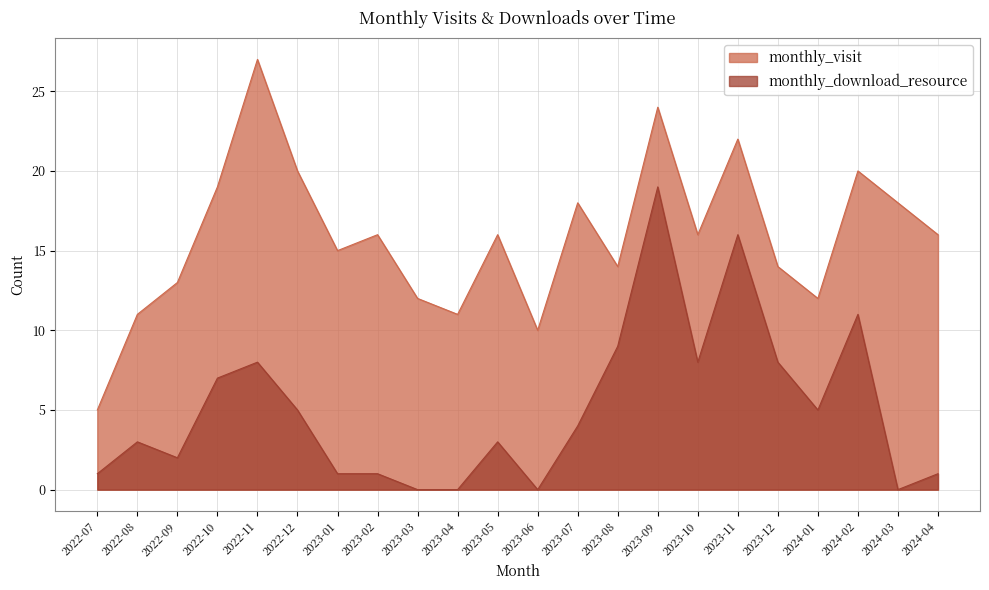

Which series has the largest total across all categories?

monthly_visit